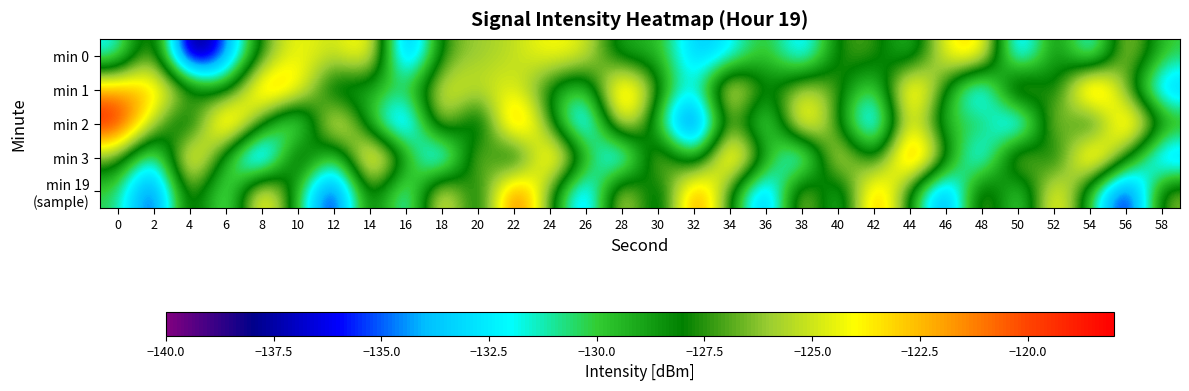

Which label corresponds to the smallest value in the chart?

4